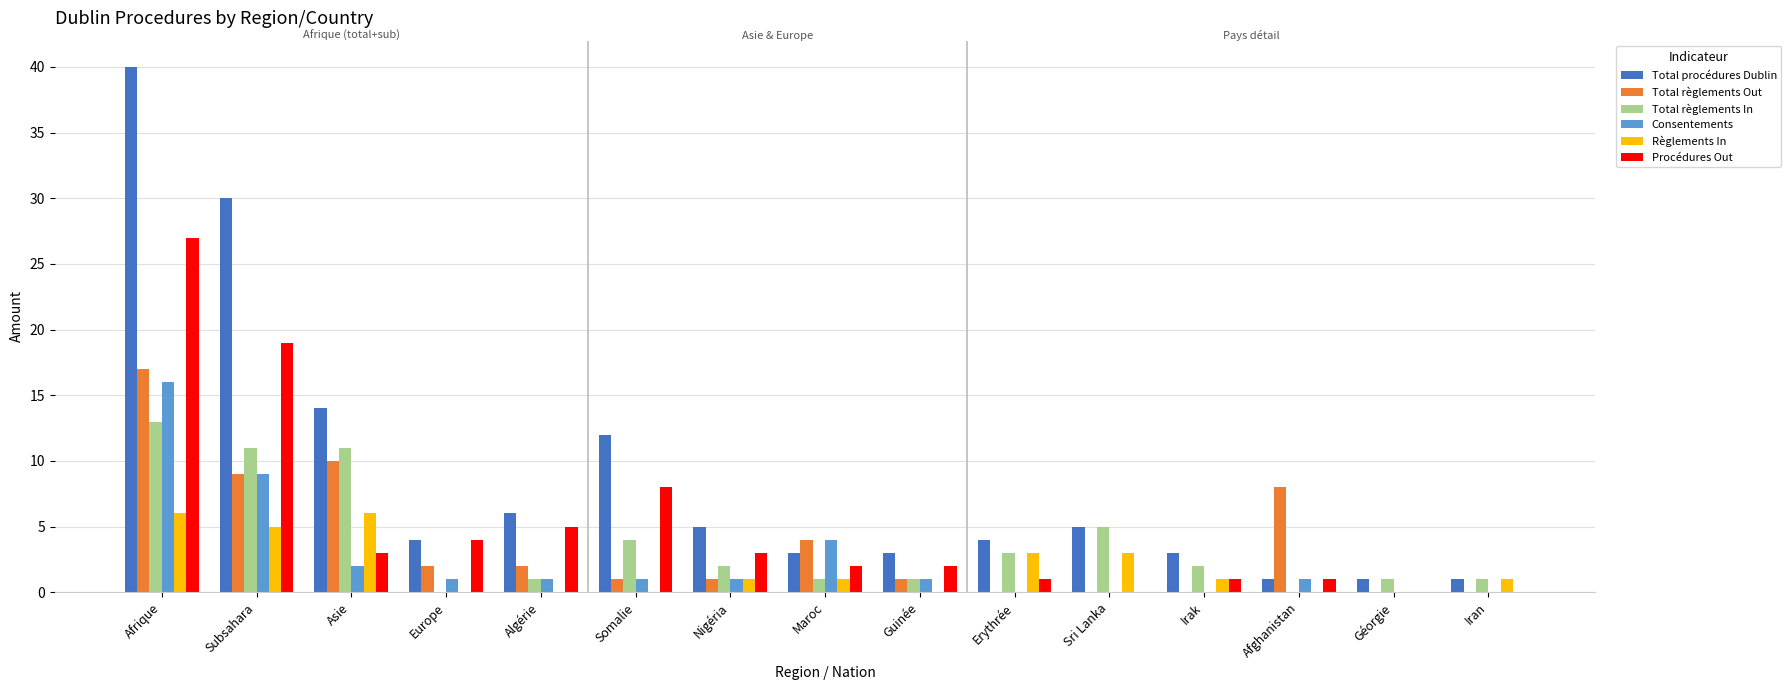

The Total procédures Dublin series shows 40 at Afrique. True or false?

True